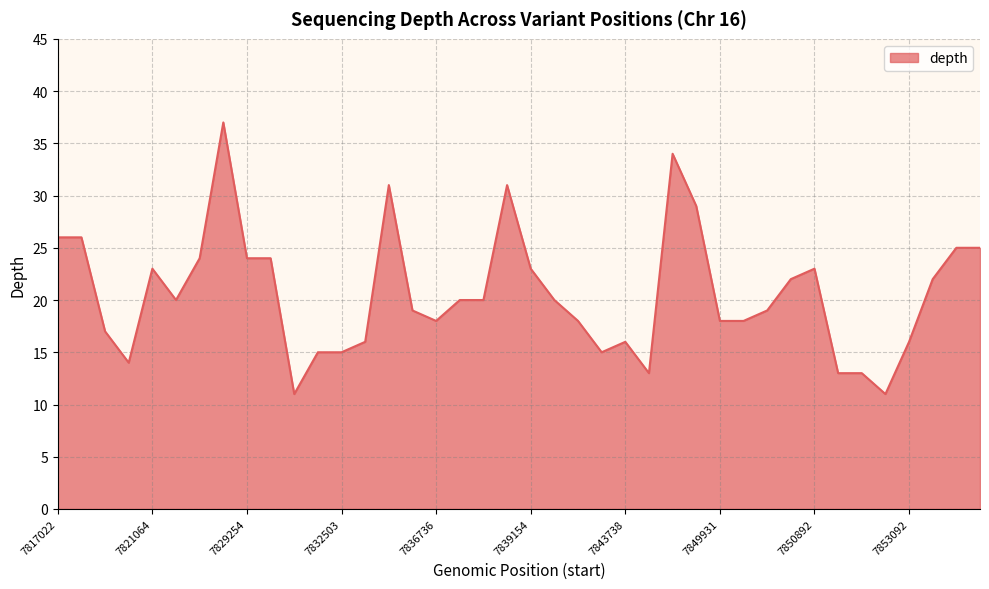

What is the maximum value shown in the chart?

37